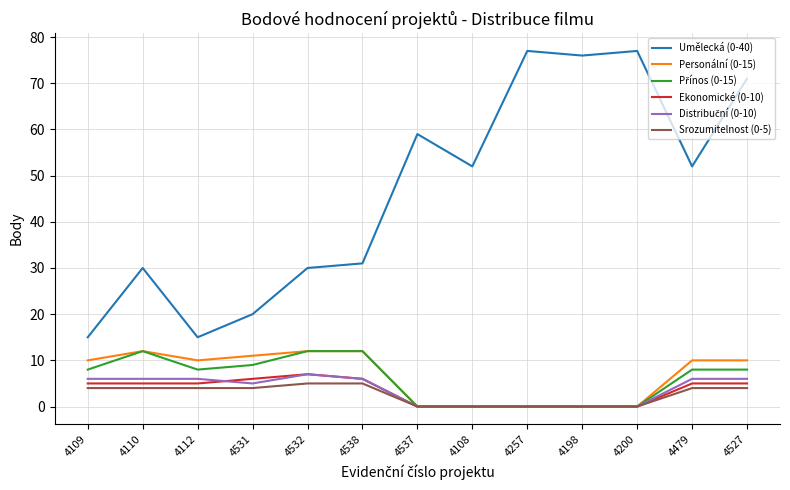

Which series has the widest spread of values?

Umělecká (0-40)